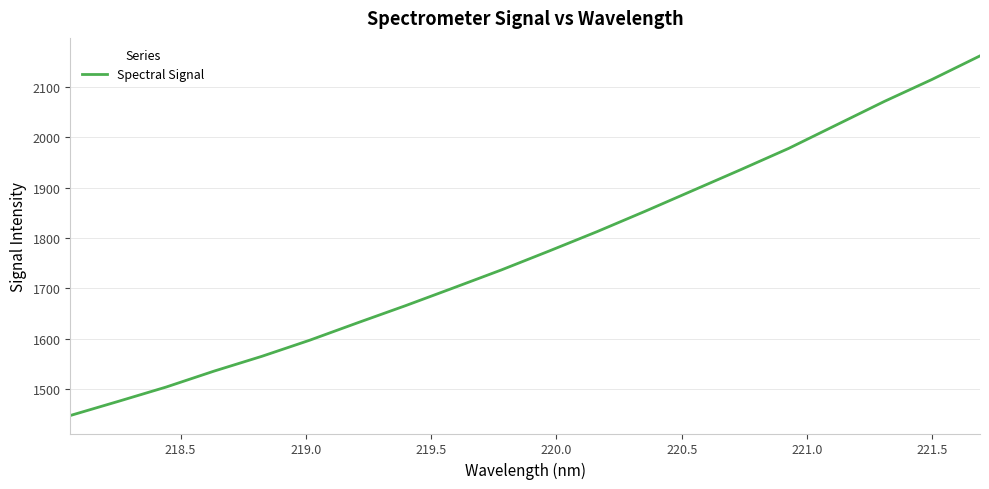

What is the difference between the maximum and minimum values?

714.2